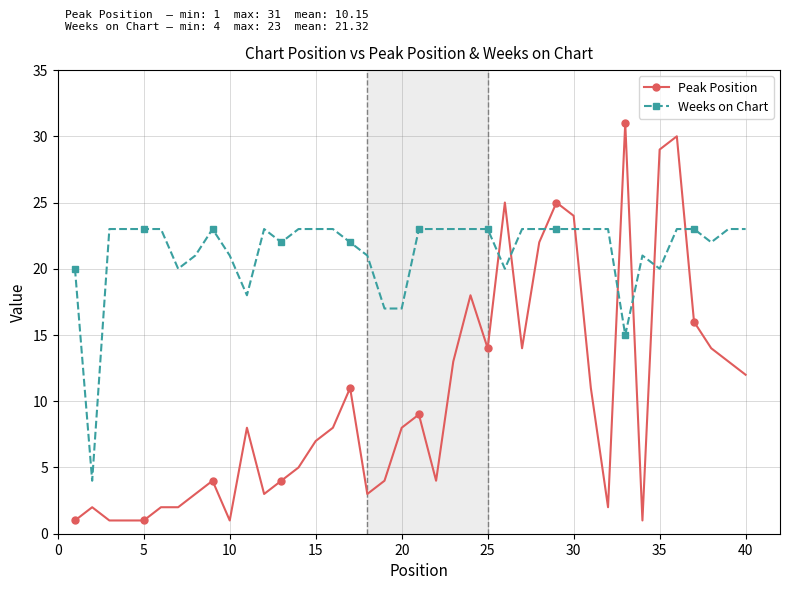

True or false: Peak Position and Weeks on Chart cross at least once.

True